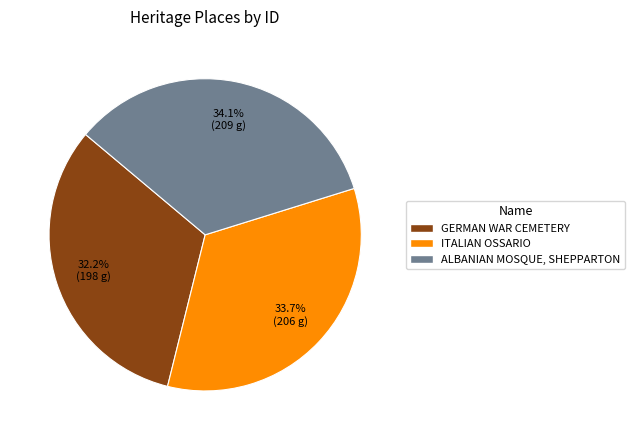

Is GERMAN WAR CEMETERY the majority of the pie?

No